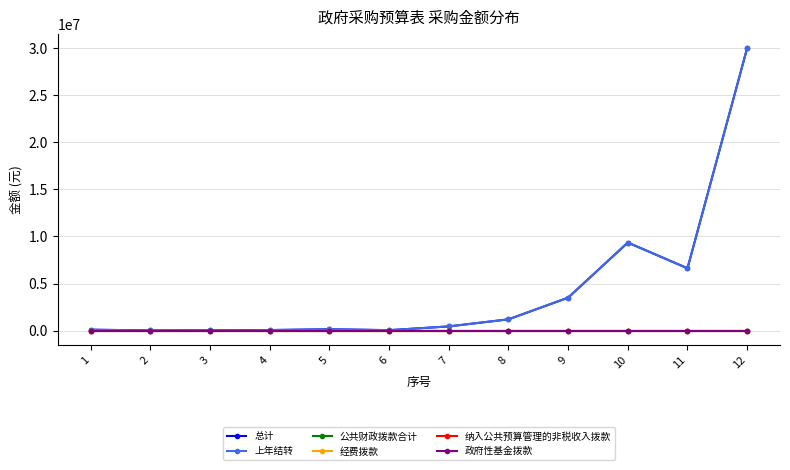

Does the chart have visible grid lines?

Yes